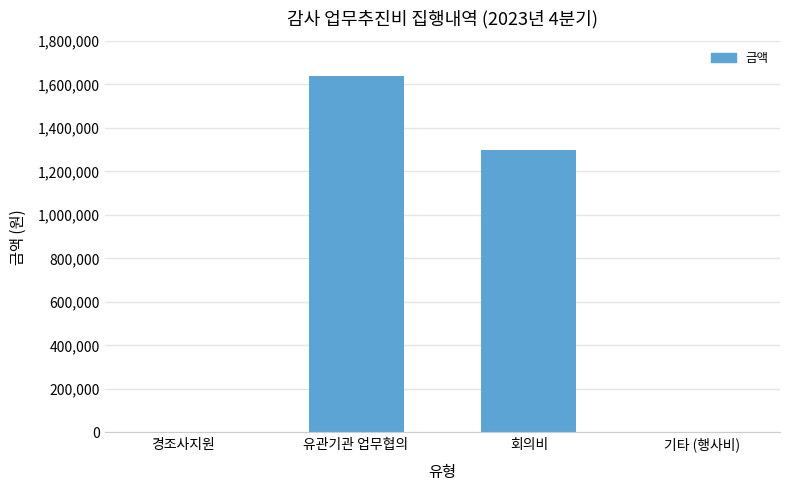

Does the chart contain stacked bars?

No